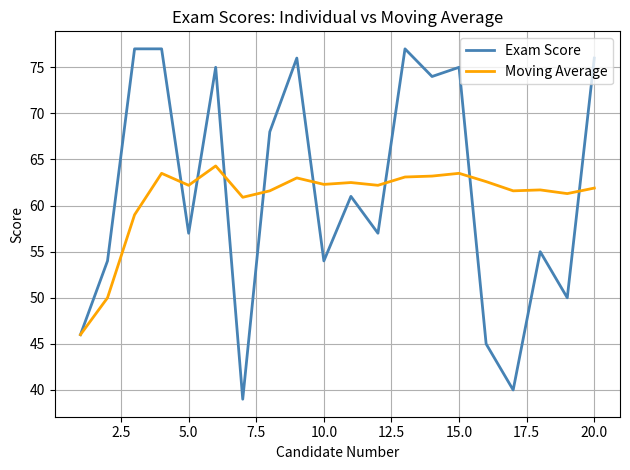

Which series has the largest range (max minus min)?

Exam Score